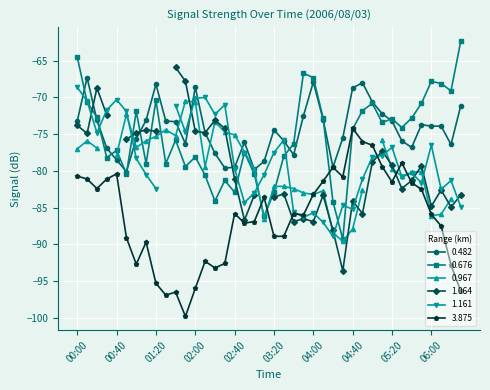

How many data points in 3.875 are less than -85?

22